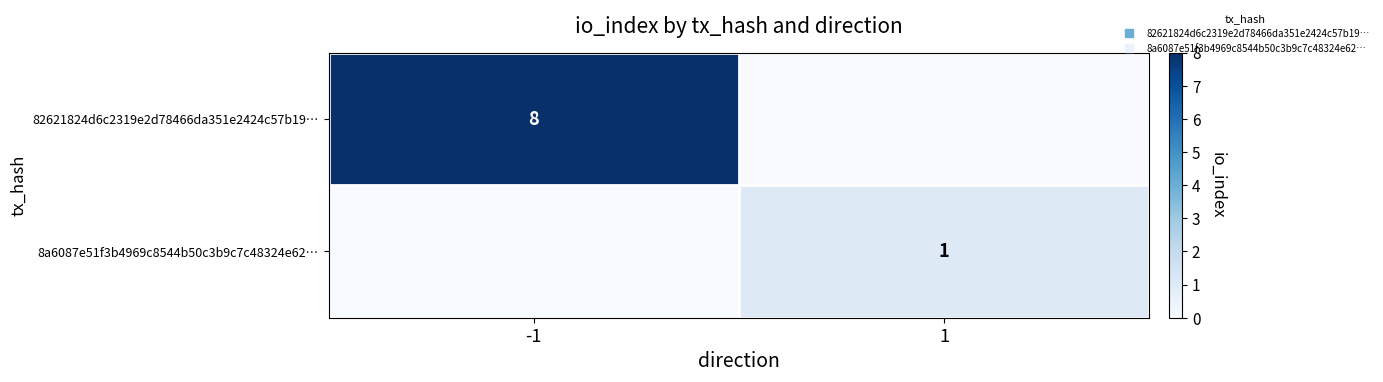

List the series in order of their overall mean, highest first.

82621824d6c2319e2d78466da351e2424c57b19…, 8a6087e51f3b4969c8544b50c3b9c7c48324e62…